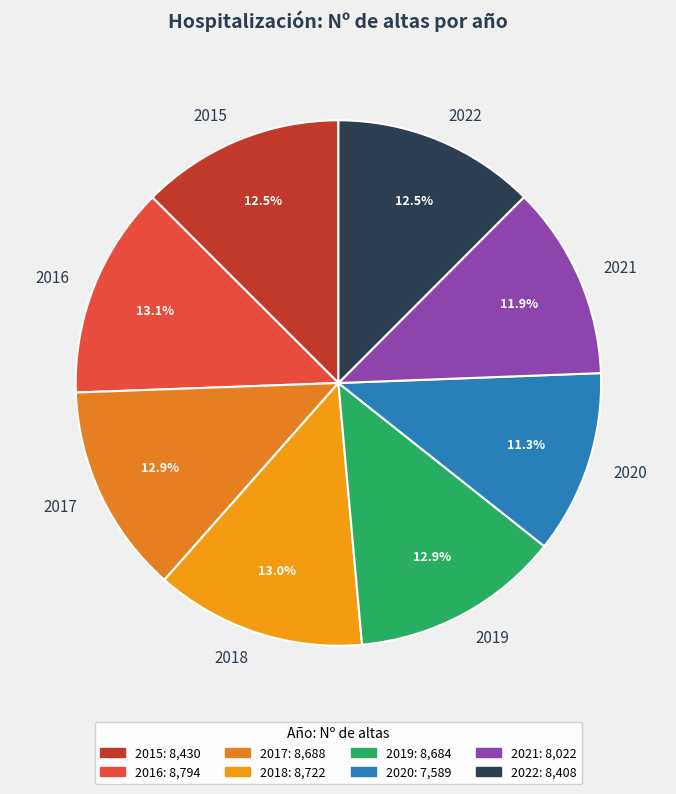

Count the number of slices in the pie.

8